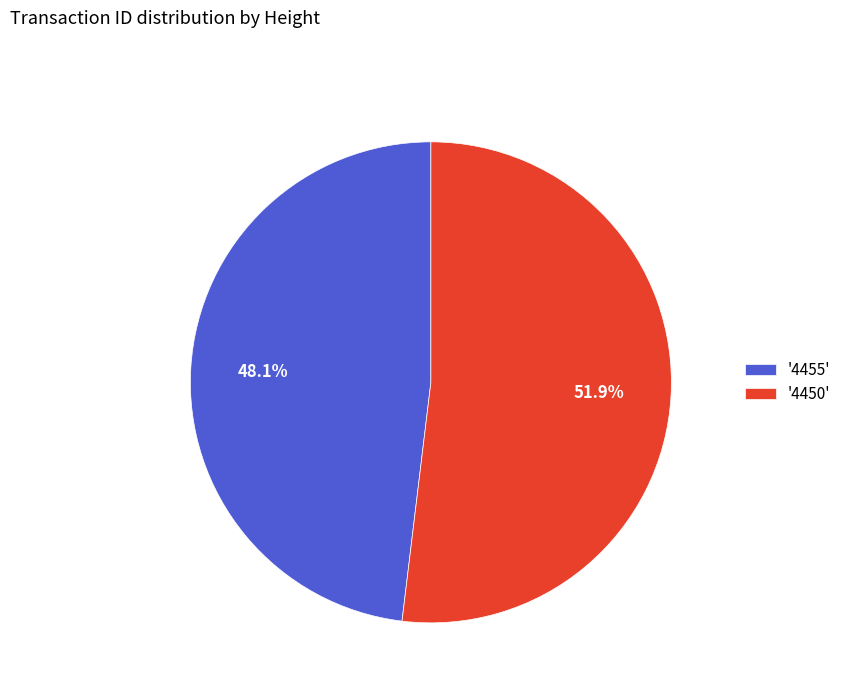

How many segments does this pie chart have?

2